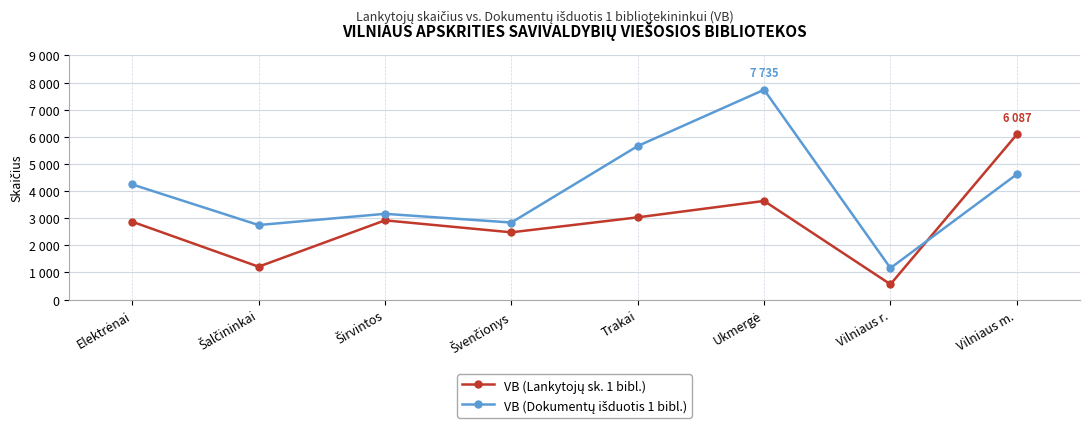

Where is the first local minimum for VB (Lankytojų sk. 1 bibl.)?

Šalčininkai